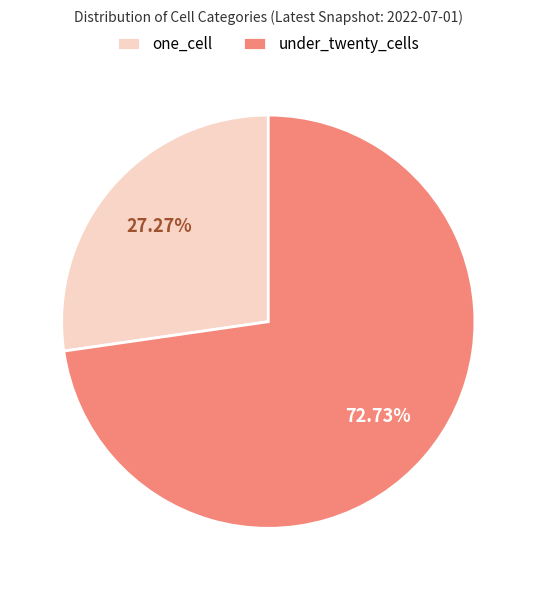

To the nearest percent, what is the difference between the largest and smallest slice percentages?

45%